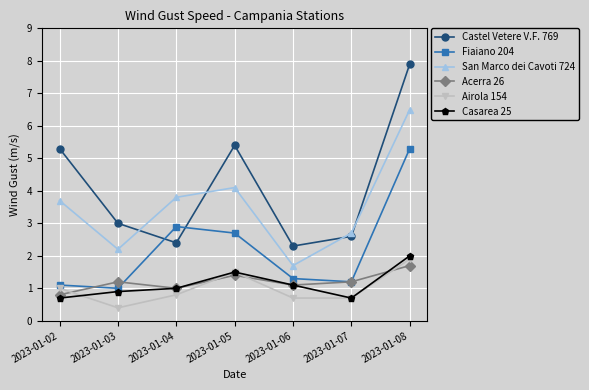

The Airola 154 series shows 1.5 at 2023-01-05. True or false?

True